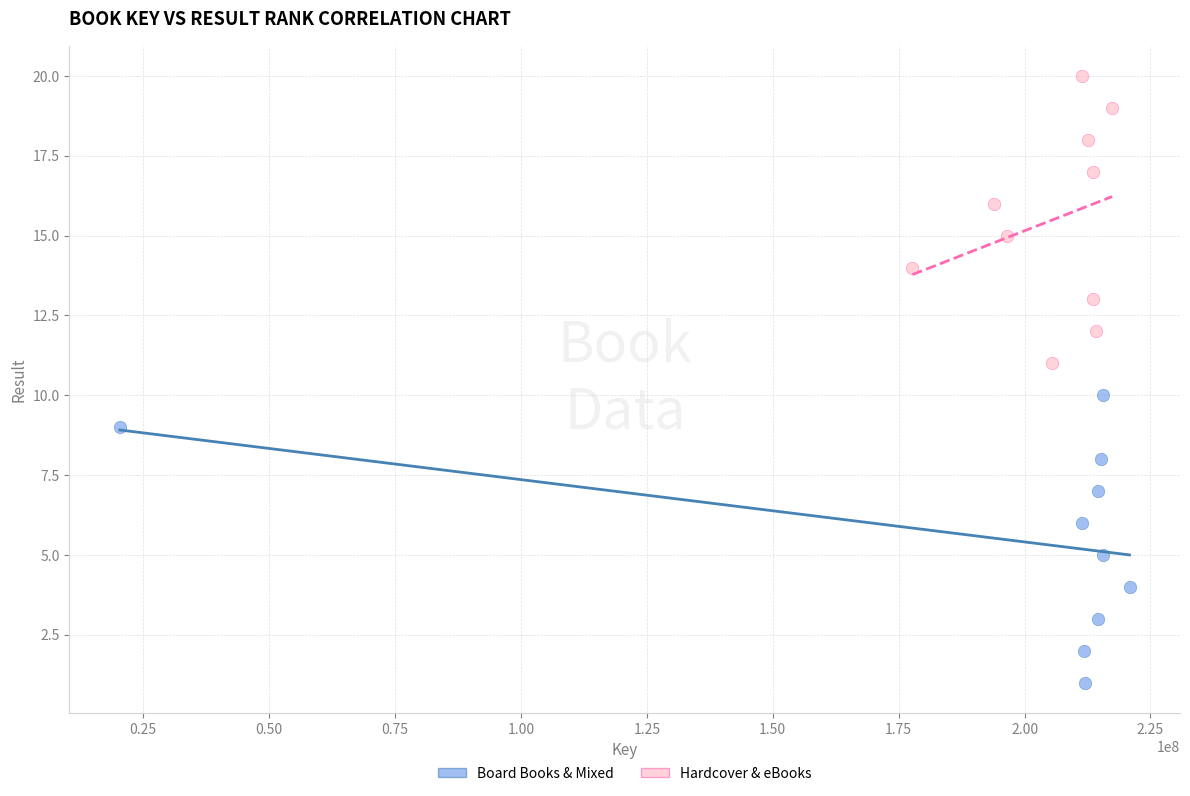

Which series reaches the minimum Y coordinate?

Board Books & Mixed